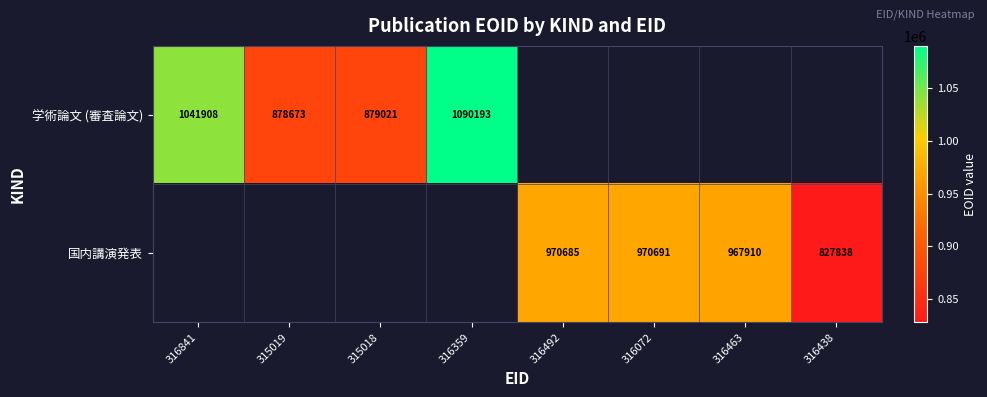

Is the value of 国内講演発表 at 316438 greater than the value of 学術論文 (審査論文) at 315018?

No